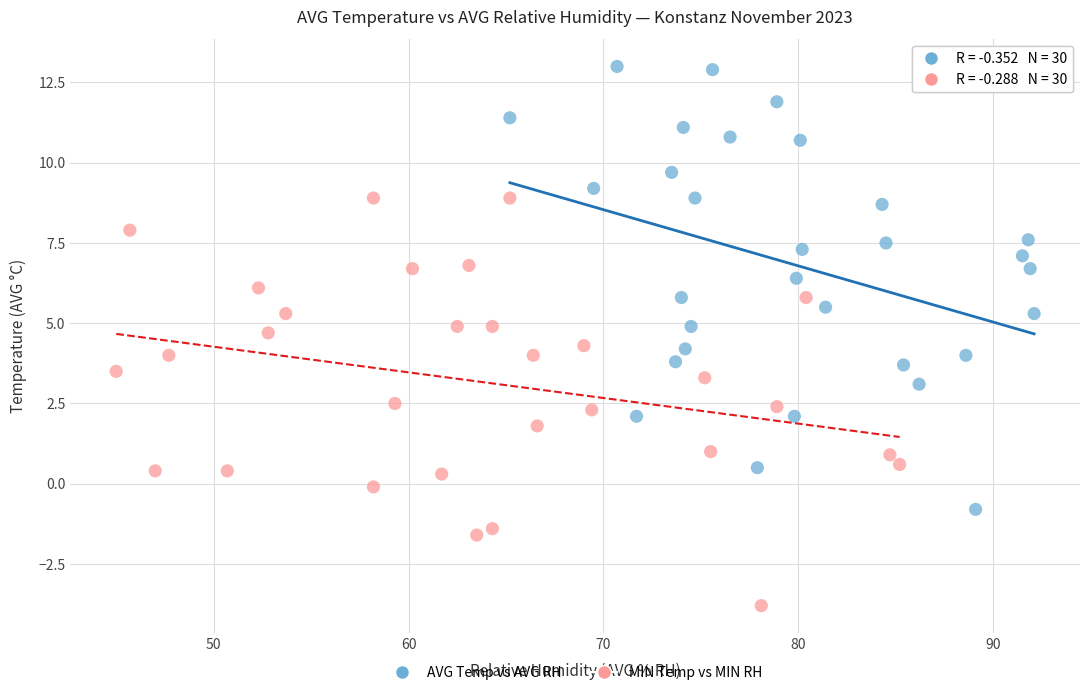

Which series reaches the maximum Y coordinate?

AVG Temp vs AVG RH